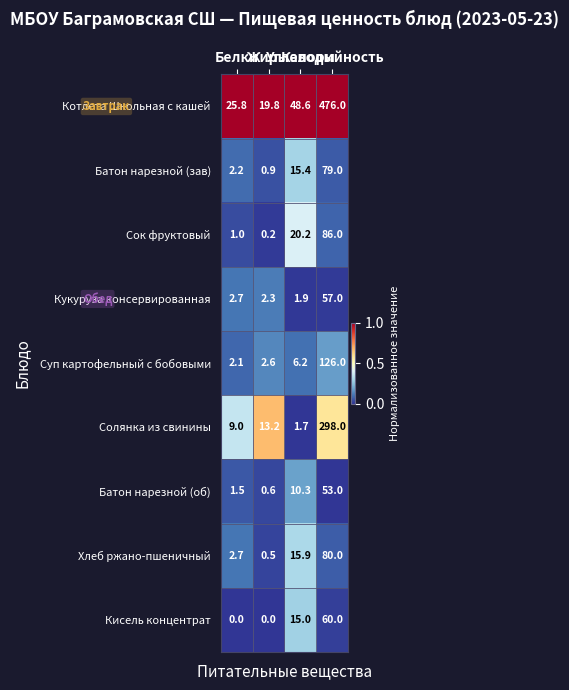

List the series in order of their peak value, highest first.

Котлета Школьная с кашей, Солянка из свинины, Суп картофельный с бобовыми, Сок фруктовый, Хлеб ржано-пшеничный, Батон нарезной (зав), Кисель концентрат, Кукуруза консервированная, Батон нарезной (об)